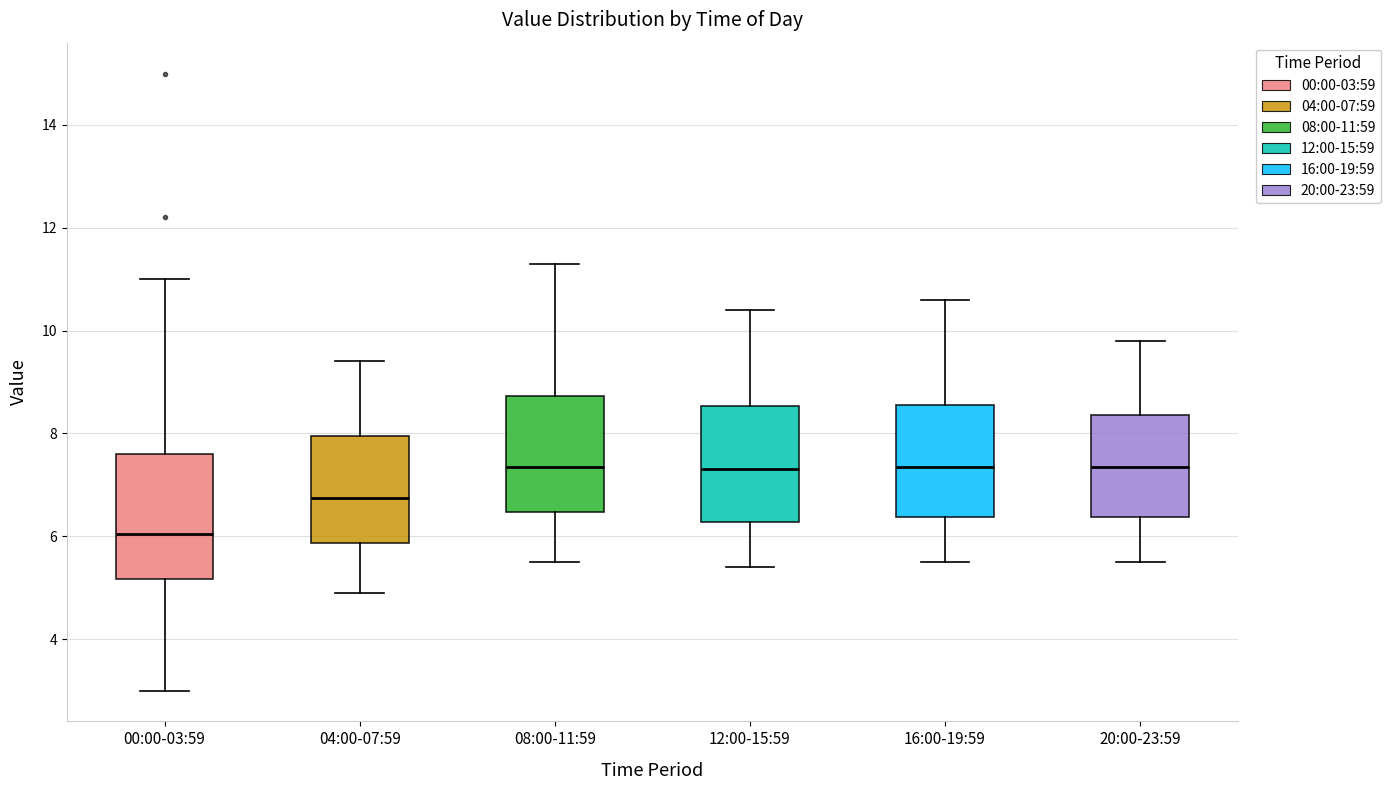

Reading left to right, transcribe this box plot: for each box, give where its median line is, the range the box spans, and where its two whiskers end, as read against the y-axis. The values are not printed on the chart, so give them approximately, as read against the axis.

00:00-03:59: median 6.0, box 5.2 to 7.6, whiskers 3.0 to 11.0
04:00-07:59: median 6.8, box 5.8 to 8.0, whiskers 5.0 to 9.4
08:00-11:59: median 7.4, box 6.4 to 8.8, whiskers 5.6 to 11.4
12:00-15:59: median 7.4, box 6.2 to 8.6, whiskers 5.4 to 10.4
16:00-19:59: median 7.4, box 6.4 to 8.6, whiskers 5.6 to 10.6
20:00-23:59: median 7.4, box 6.4 to 8.4, whiskers 5.6 to 9.8